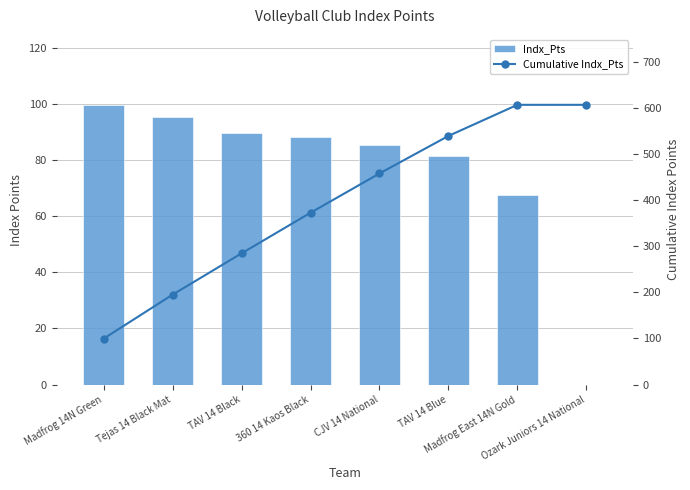

Which series has the widest spread of values?

Cumulative Indx_Pts